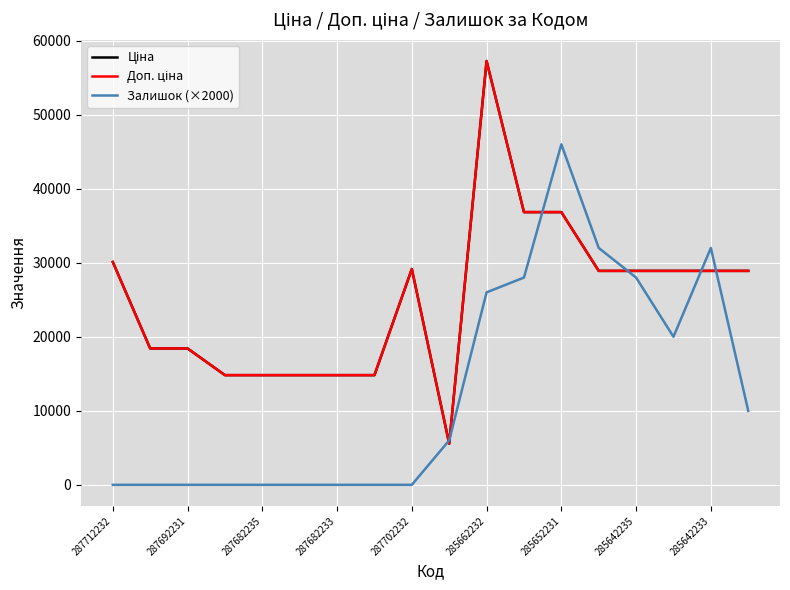

What is the maximum value shown in the chart?

57258.0